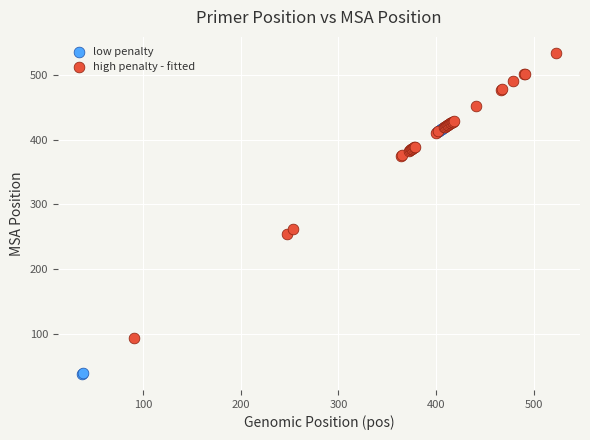

Which series contains the lowest Y value?

low penalty